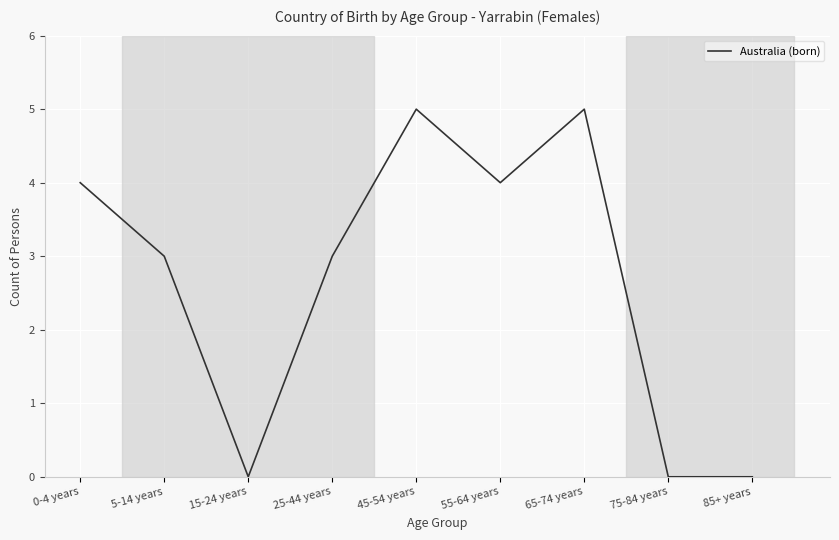

What is the change in value from 25-44 years to 45-54 years?

+2